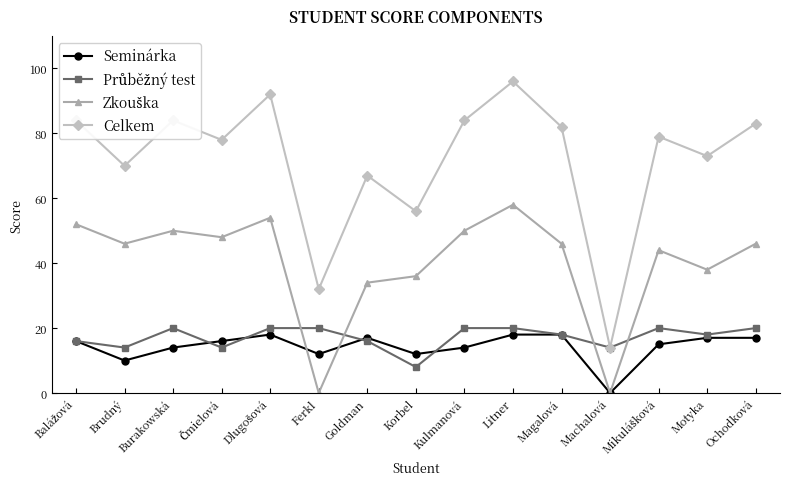

Does the chart display data point markers on the line(s)?

Yes